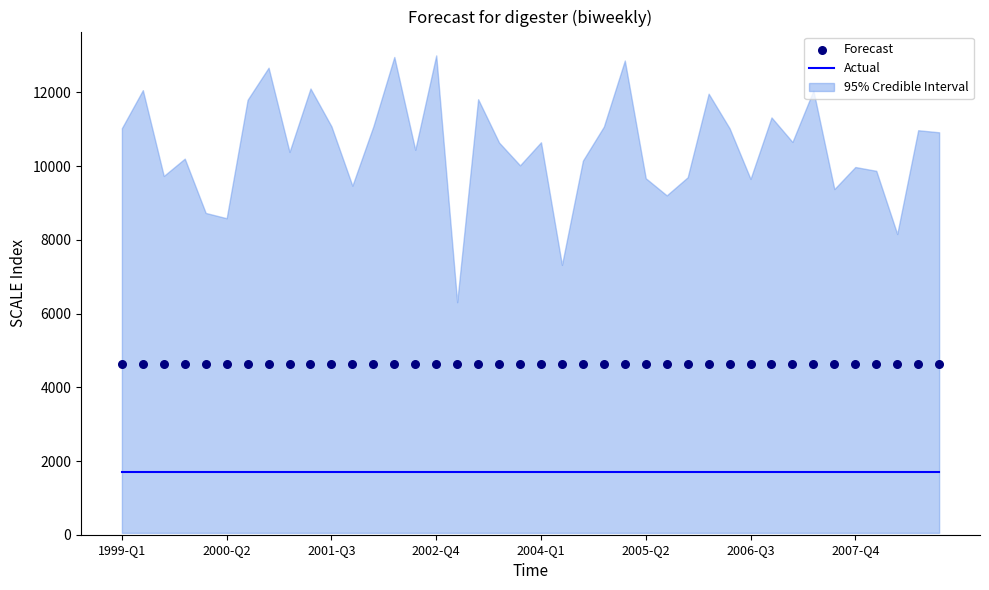

Which series has the largest total across all categories?

Forecast